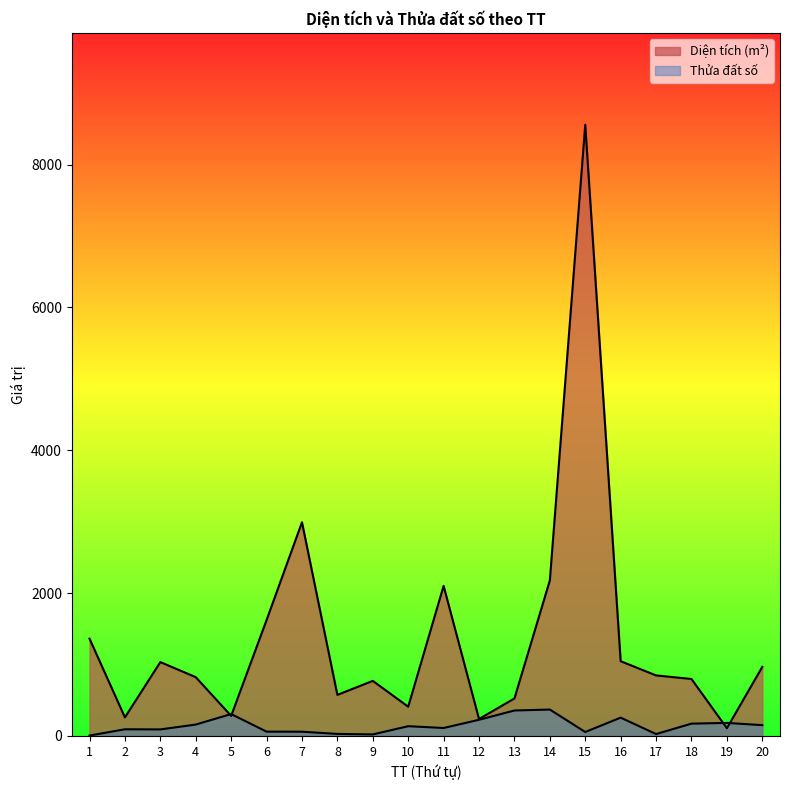

How many values in the Diện tích (m²) series are below 847?

10